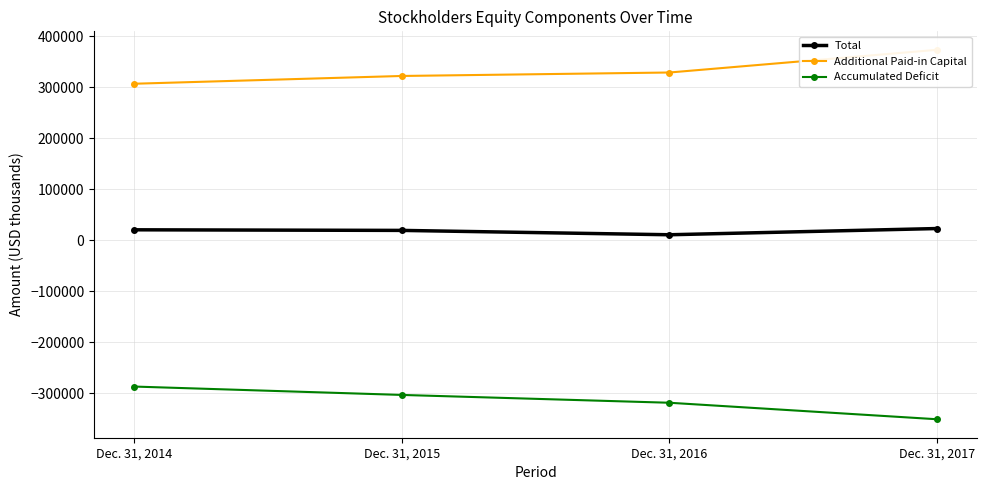

Which series has the largest total across all categories?

Additional Paid-in Capital